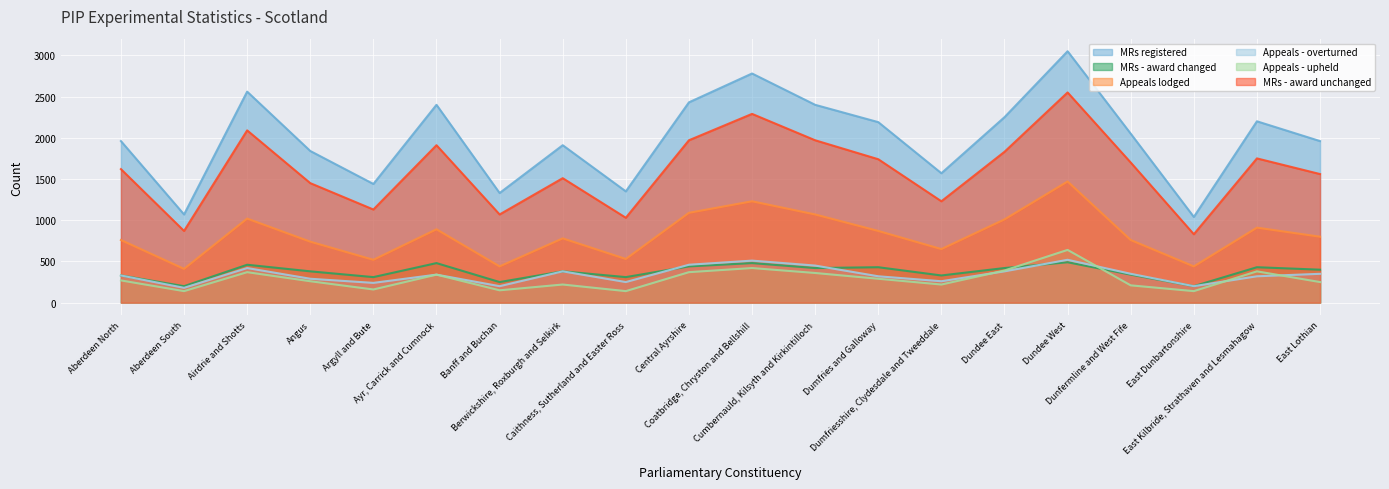

Reading right to left, list all the values displayed in this chart.

MRs registered: 1960	2200	1040	2050	3050	2250	1570	2190	2400	2780	2430	1350	1910	1330	2400	1440	1840	2560	1070	1960
MRs - award changed: 400	430	200	340	490	420	330	430	420	480	440	310	380	250	480	310	380	460	200	330
Appeals lodged: 800	910	440	760	1470	1010	650	870	1070	1230	1090	530	780	440	890	520	740	1020	410	760
Appeals - overturned: 350	320	200	350	520	380	260	320	450	510	460	250	380	200	340	240	290	420	180	330
Appeals - upheld: 250	380	140	210	640	390	220	290	360	420	370	140	220	150	340	160	260	370	140	270
MRs - award unchanged: 1560	1750	830	1700	2550	1830	1230	1740	1970	2290	1970	1030	1510	1070	1910	1130	1450	2090	870	1620